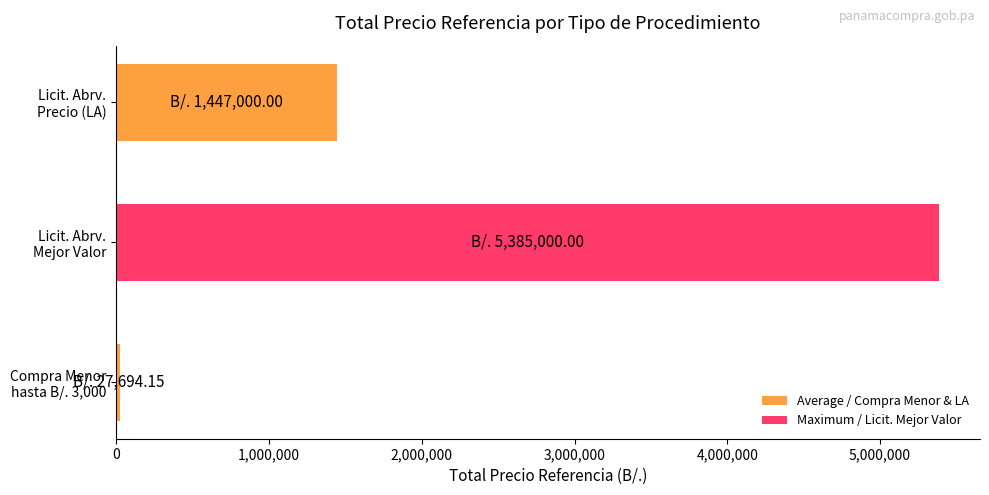

Reading top to bottom, transcribe all the data shown in this chart.

1447000.0	5385000.0	27694.2